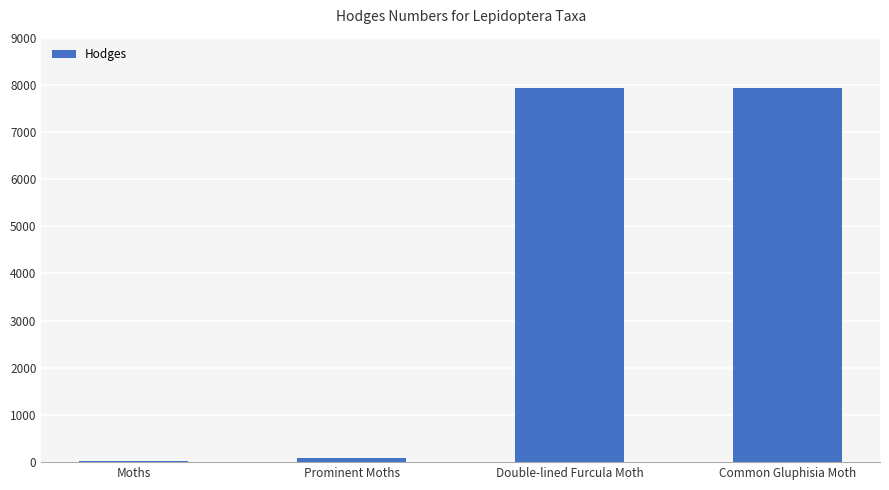

Which has a higher value, Prominent Moths or Double-lined Furcula Moth?

Double-lined Furcula Moth